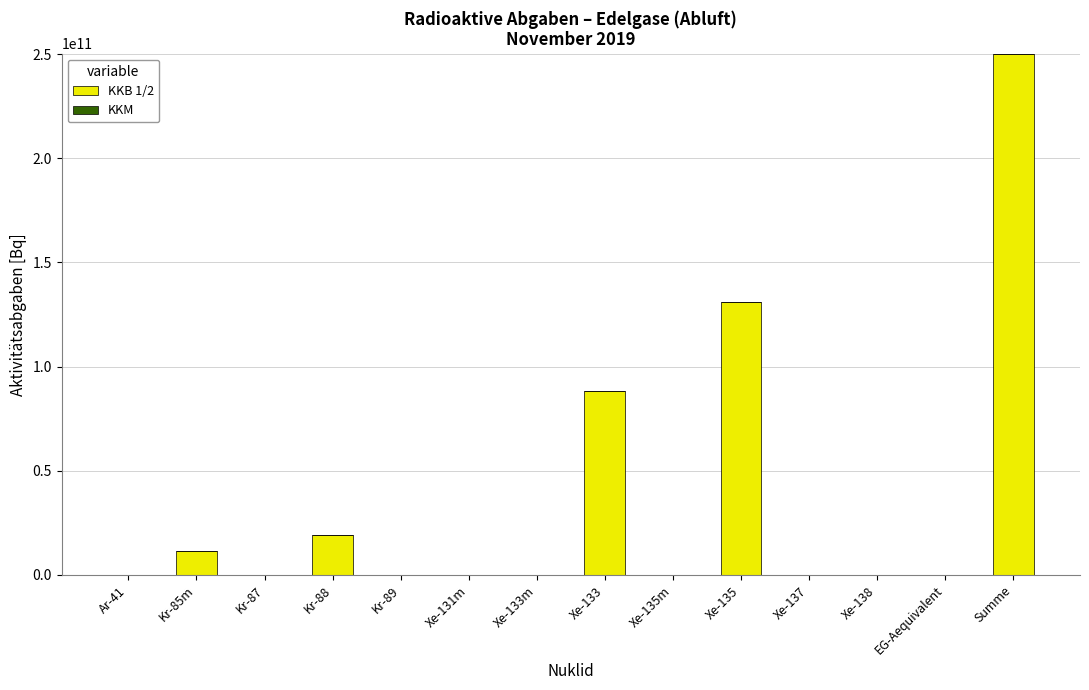

Which category has the highest value across all series?

Summe